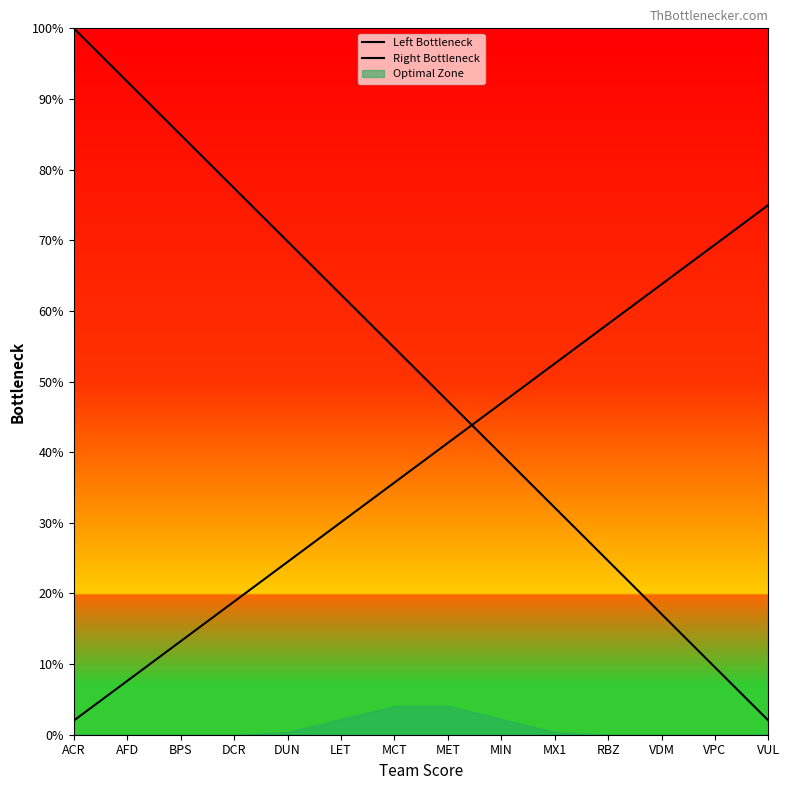

What is the minimum value for Left Bottleneck?

2.0